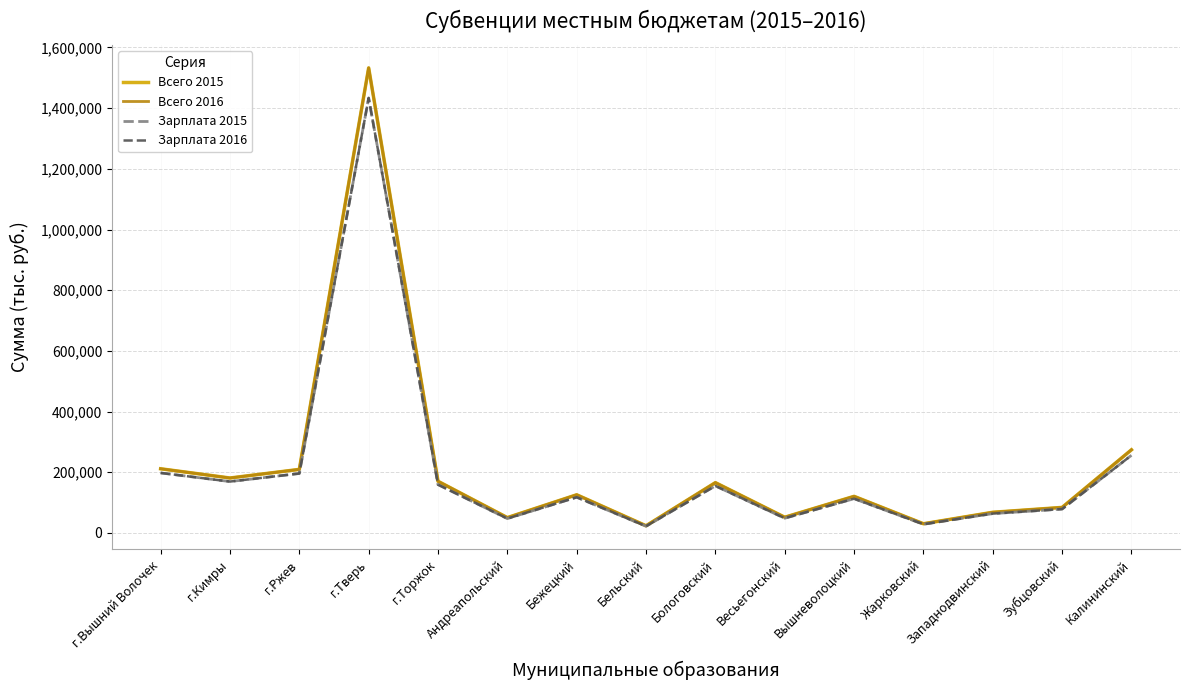

True or false: Всего 2016 and Зарплата 2016 cross at least once.

False